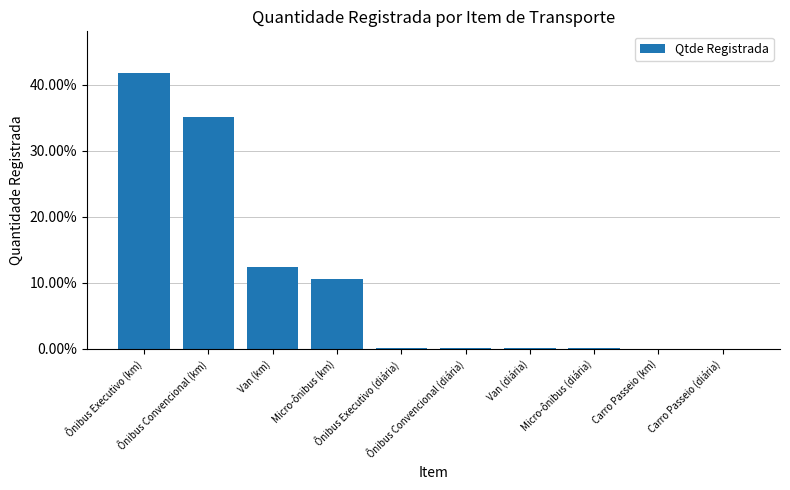

List the labels in order of value, smallest first.

Carro Passeio (km), Carro Passeio (diária), Micro-ônibus (diária), Van (diária), Ônibus Convencional (diária), Ônibus Executivo (diária), Micro-ônibus (km), Van (km), Ônibus Convencional (km), Ônibus Executivo (km)